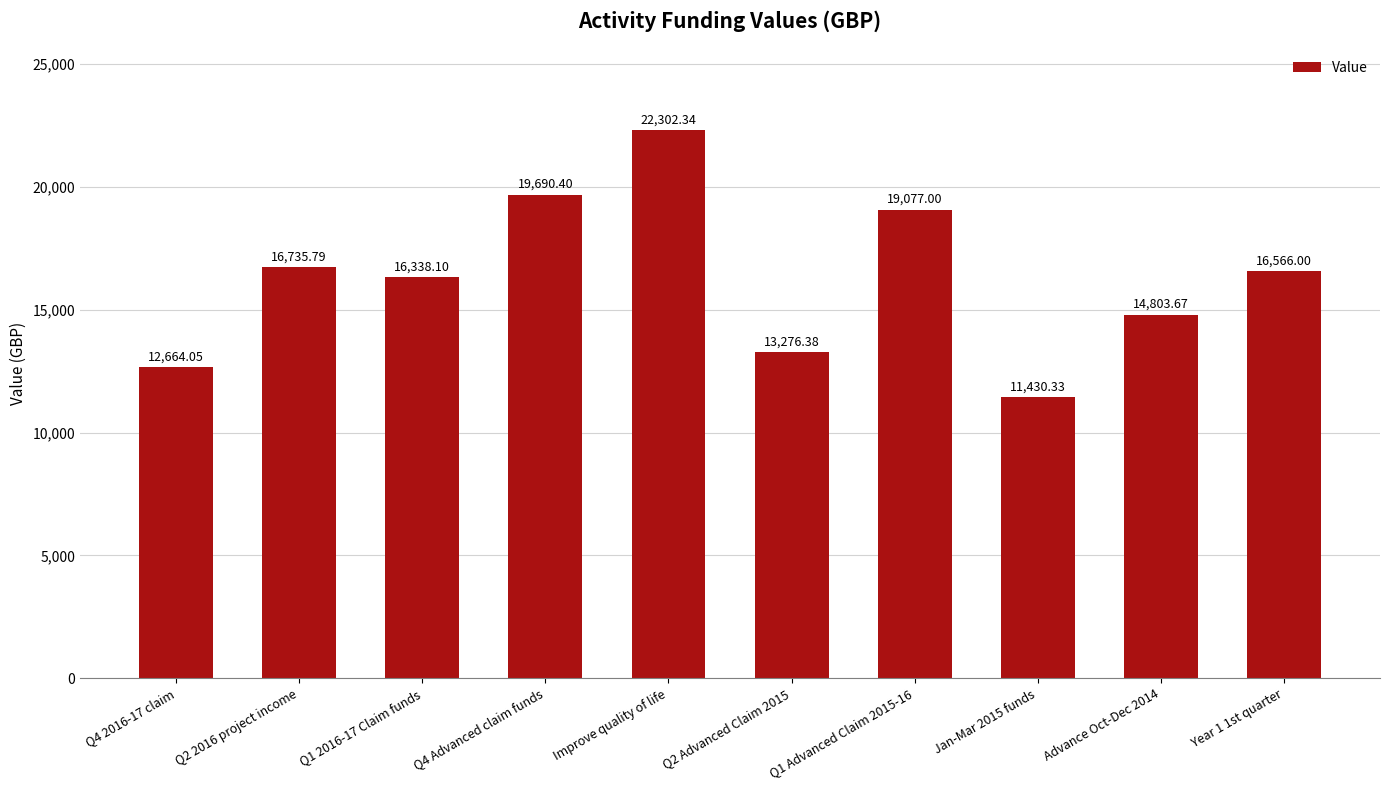

What is the maximum value shown in the chart?

22302.3